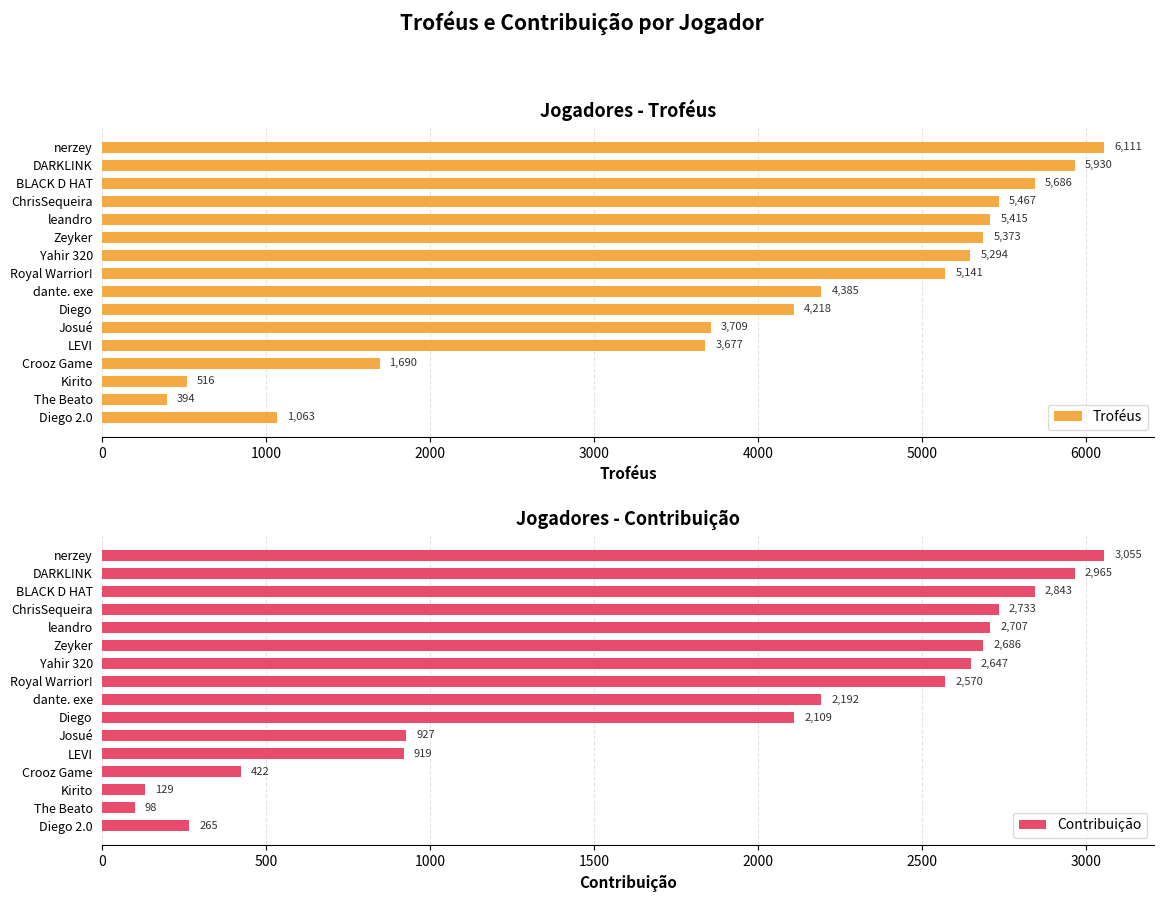

How many values in the Contribuição series exceed 2570?

7